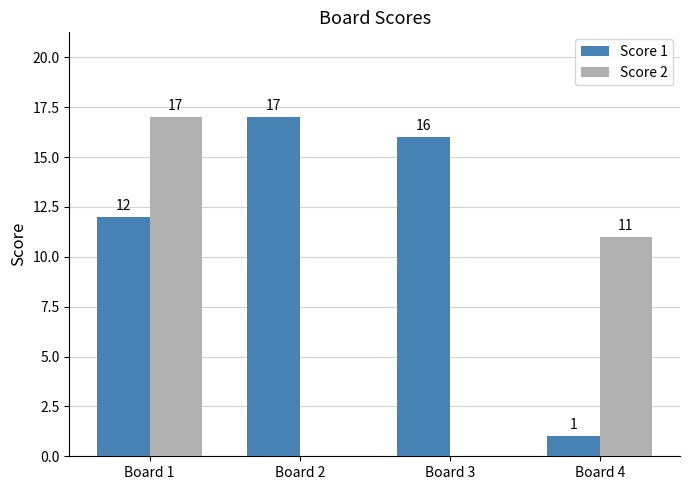

Which series changed the most between Board 2 and Board 3?

Score 1